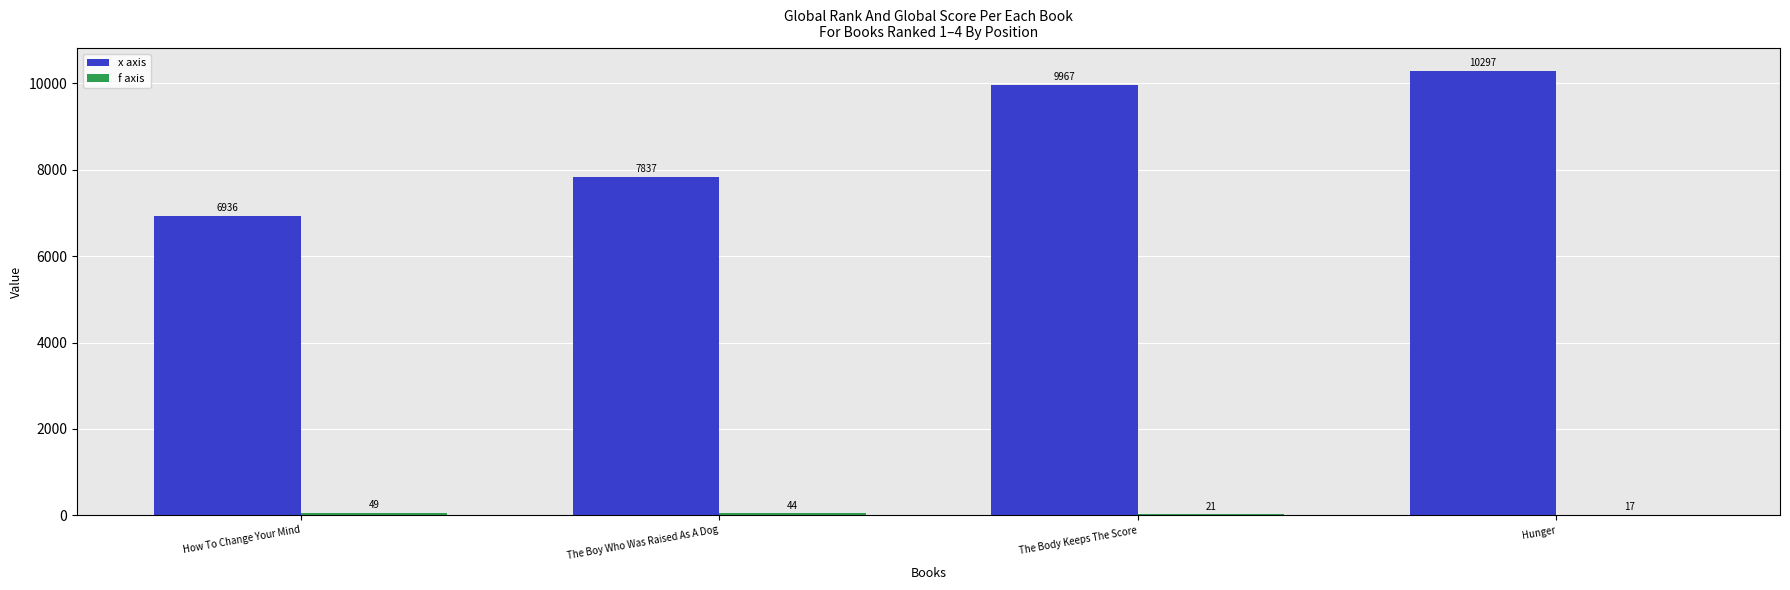

How many groups of bars are there?

4